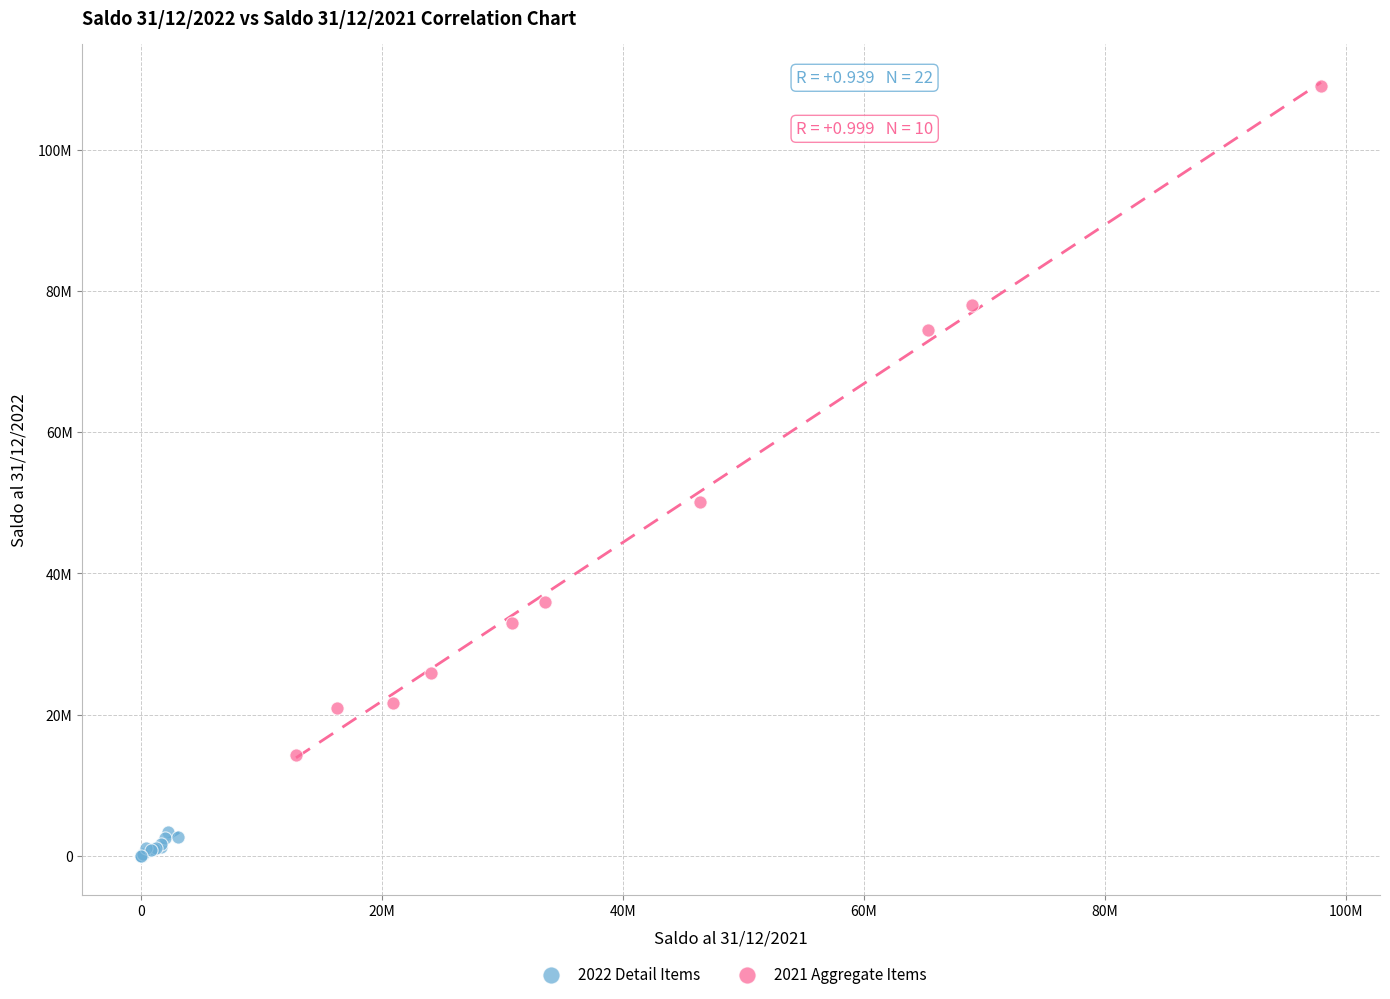

Which series contains the lowest Y value?

2022 Detail Items